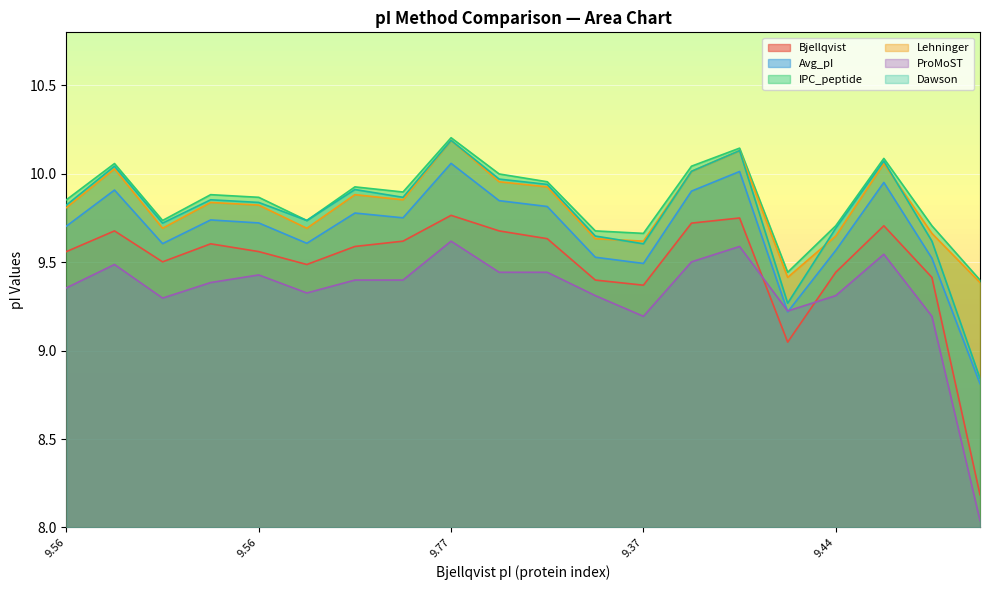

What is the label of the 2nd point from the left?

9.677